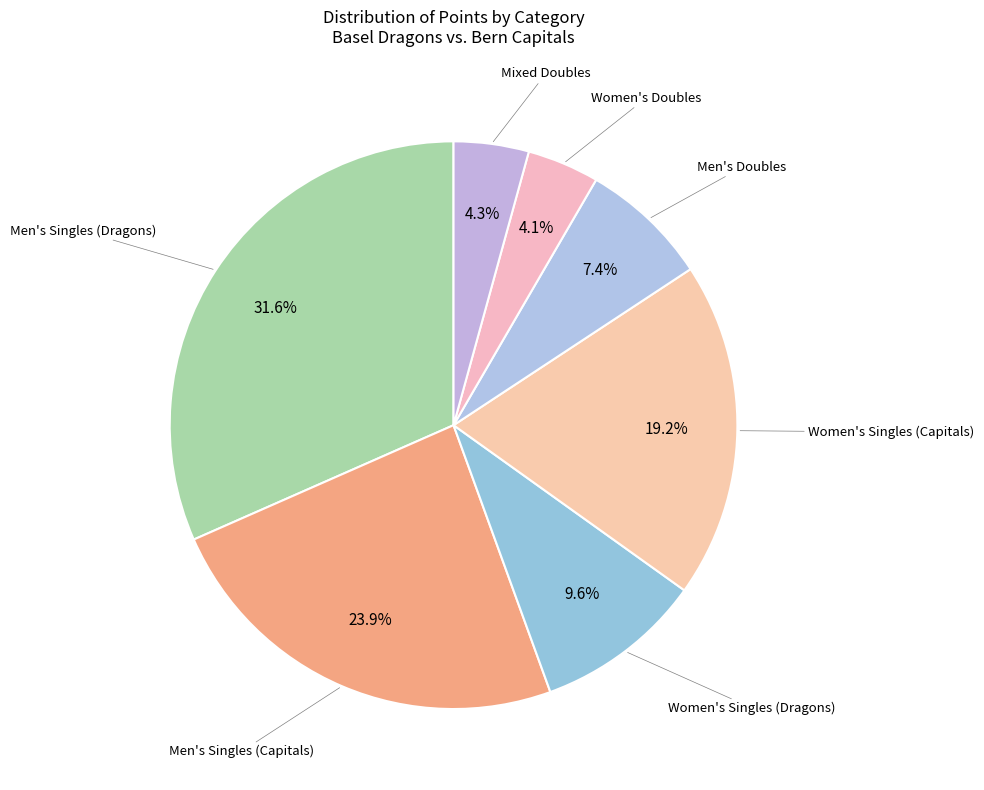

Is there a majority slice in this chart?

No